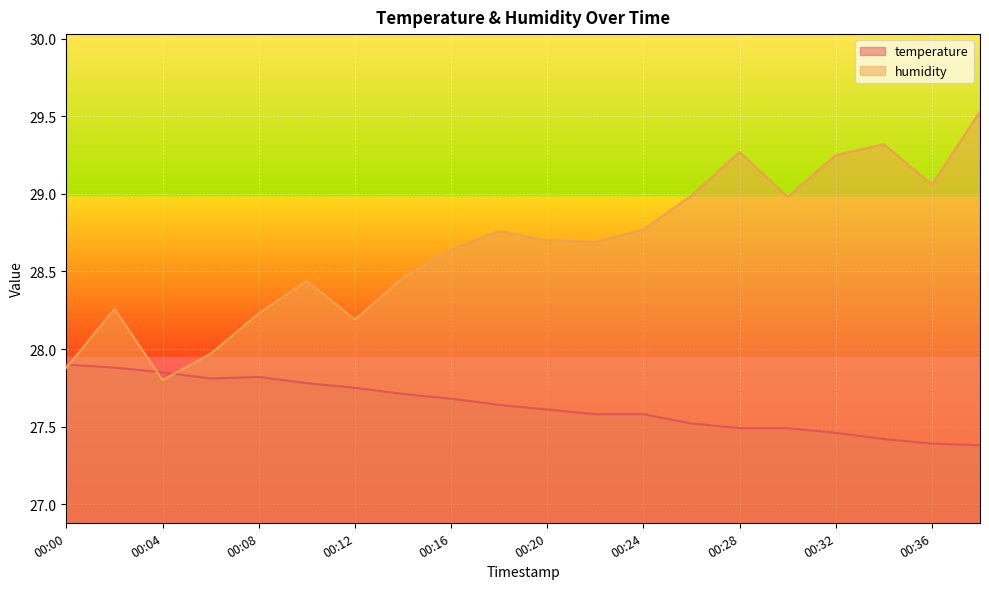

Rank the series by their average value, from lowest to highest.

temperature, humidity